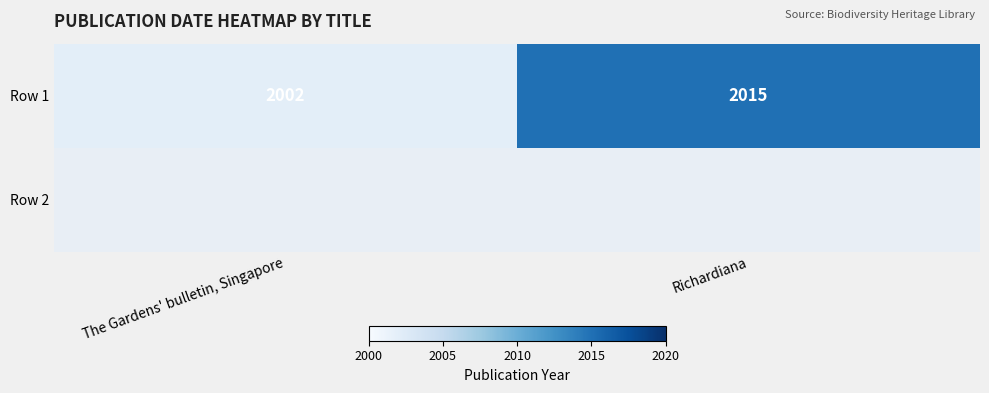

Count the Row 1 values in the range 2002 to 2015.

2